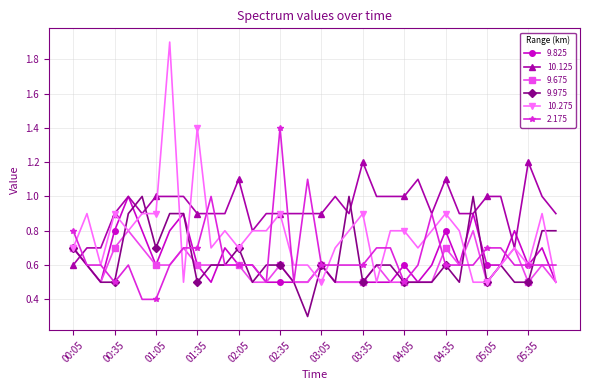

Which series has the largest total across all categories?

10.125